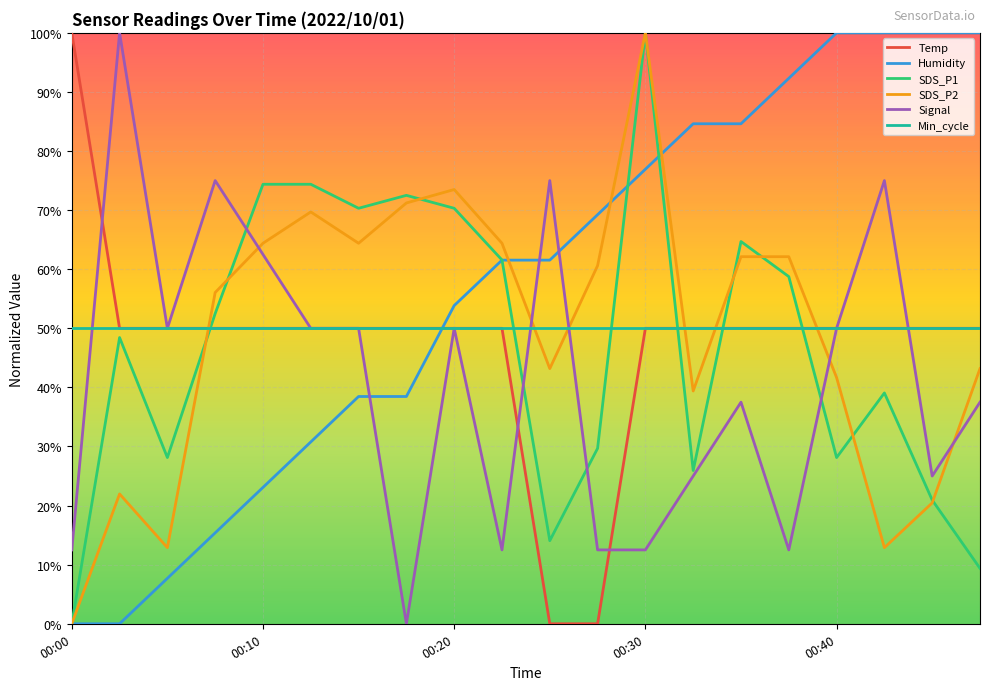

What is the greatest value displayed?

100.0